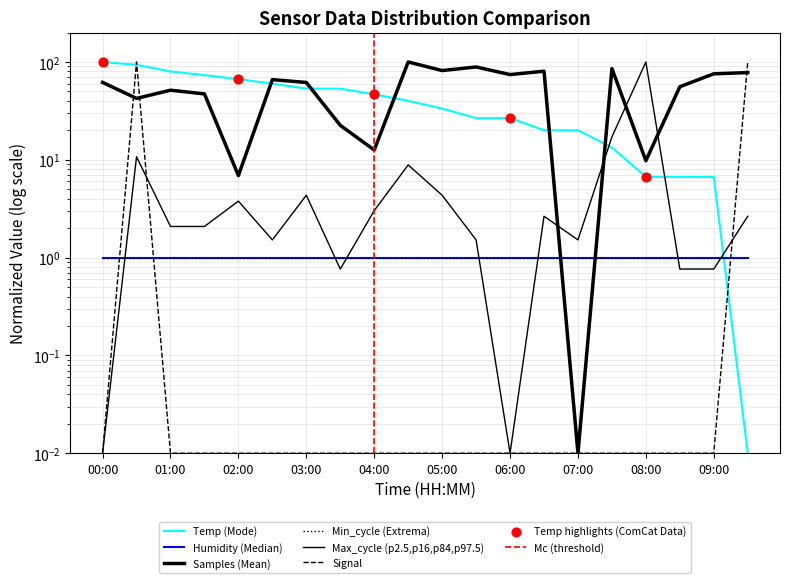

At how many categories does at least one series exceed 50?

18